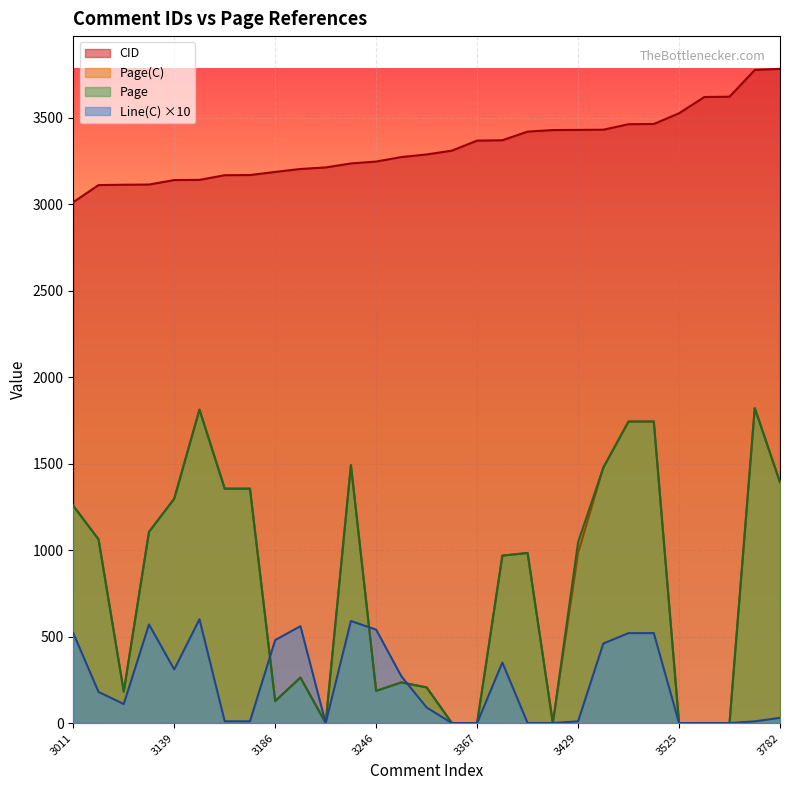

At which label does CID first exceed 3287?

3309